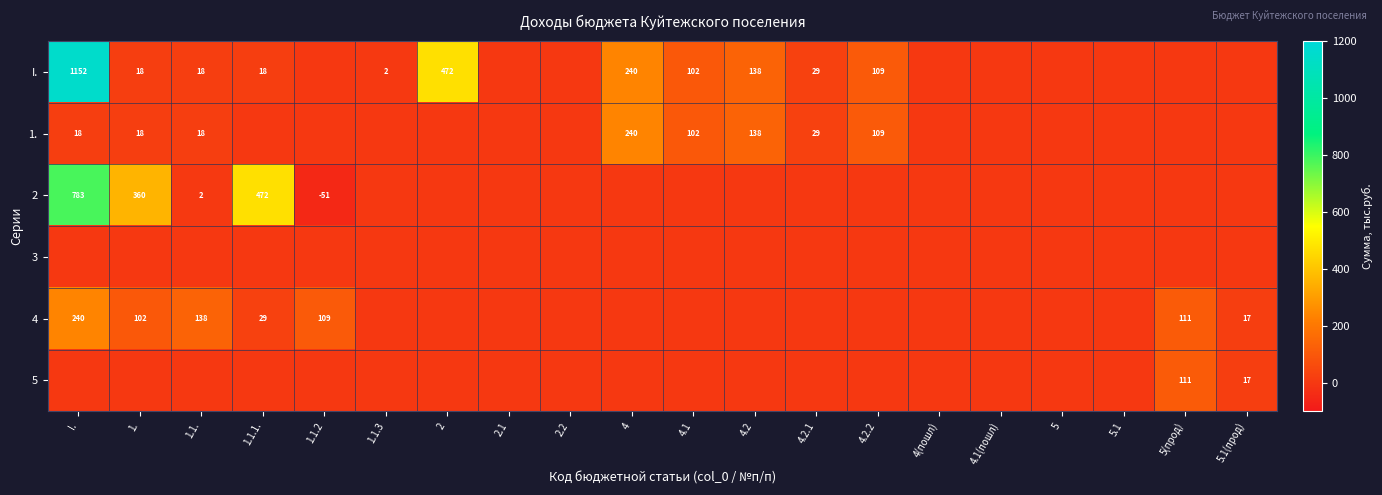

What is the maximum value shown in the chart?

1151.6